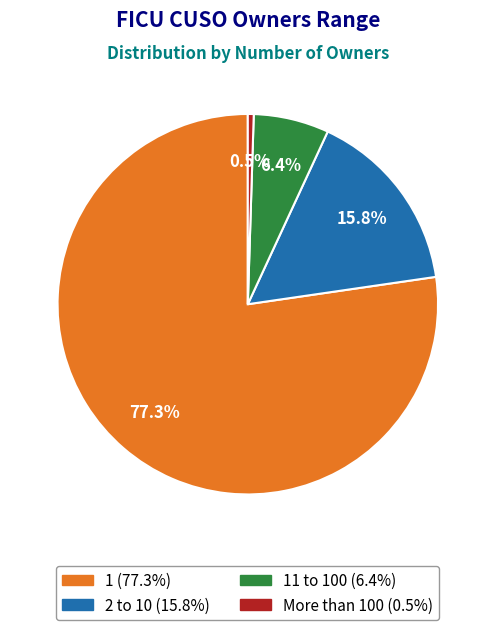

Is there a majority slice in this chart?

Yes